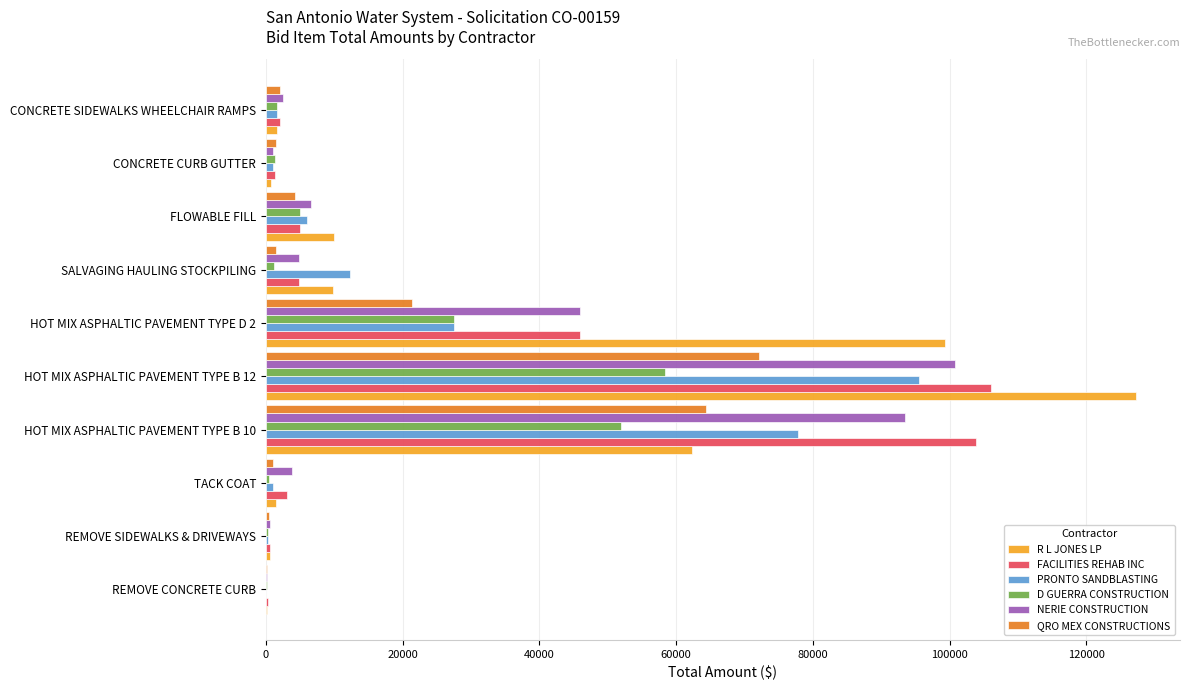

What is the greatest value displayed?

127320.0